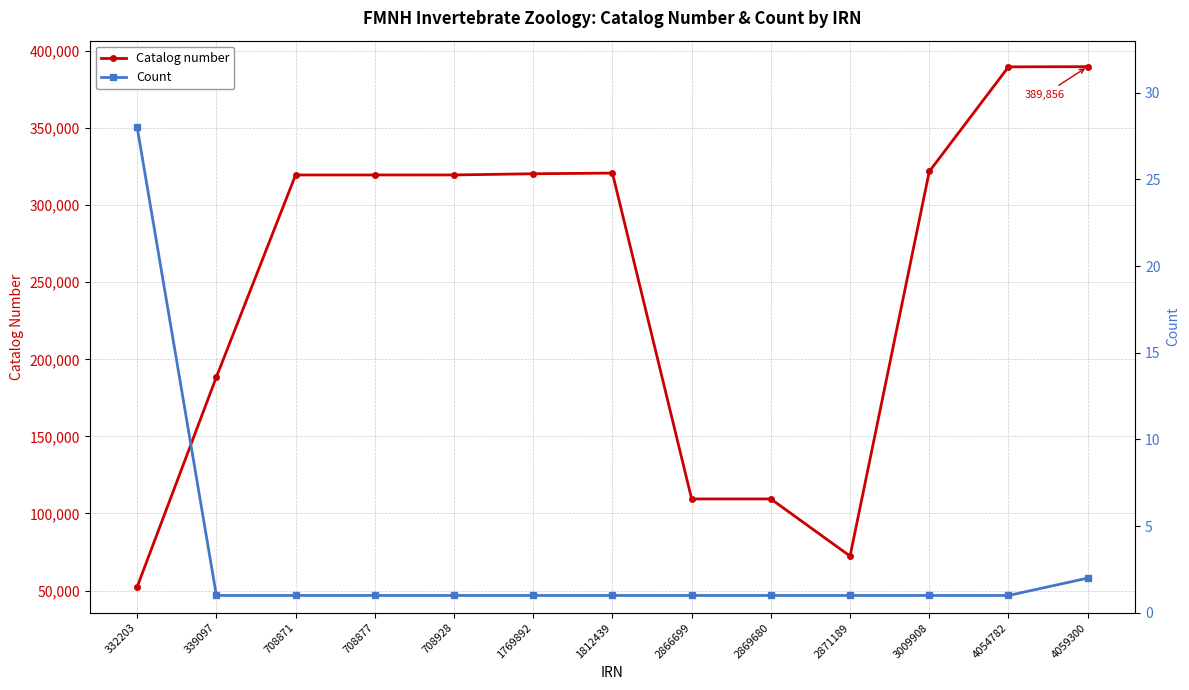

Which series changed the most between 708871 and 3009908?

Catalog number